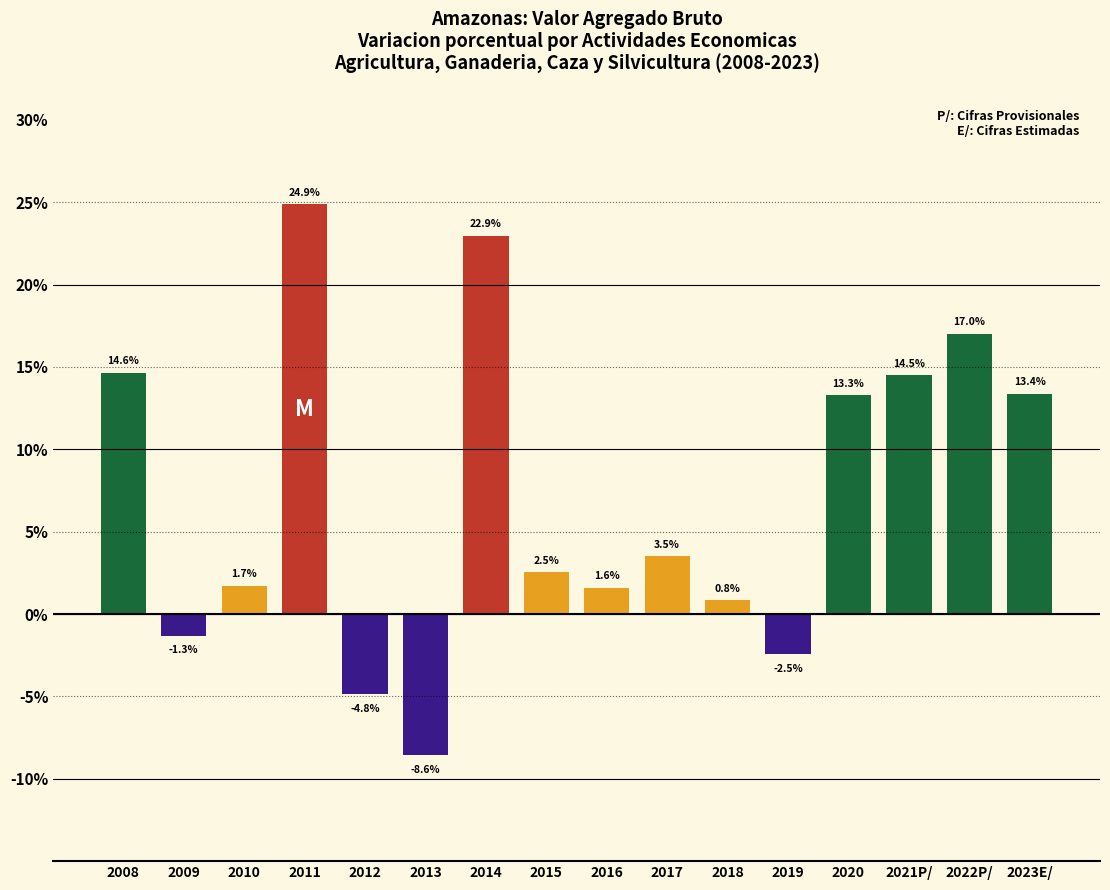

List the labels in order of value, smallest first.

2013, 2012, 2019, 2009, 2018, 2016, 2010, 2015, 2017, 2020, 2023E/, 2021P/, 2008, 2022P/, 2014, 2011